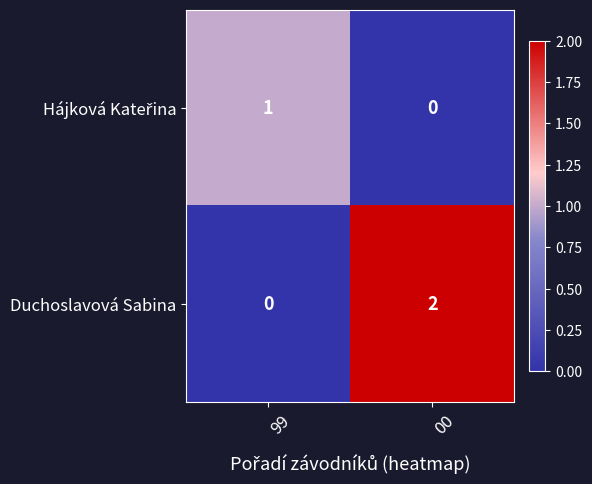

List the labels in order of Duchoslavová Sabina value, largest first.

00, 99